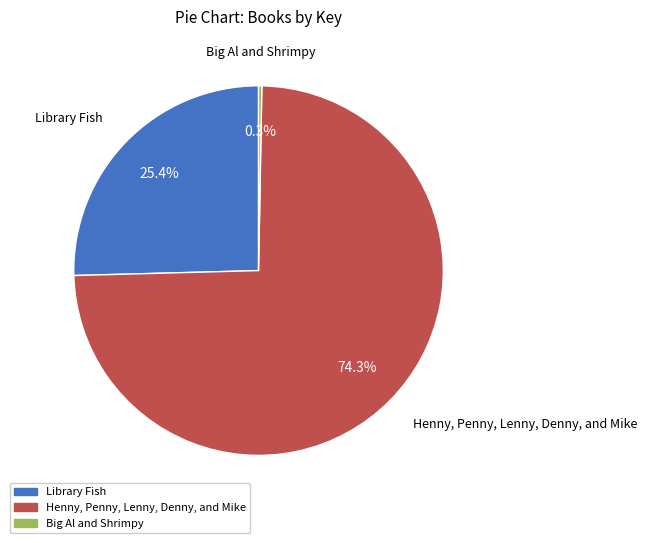

Which slice is the largest?

Henny, Penny, Lenny, Denny, and Mike